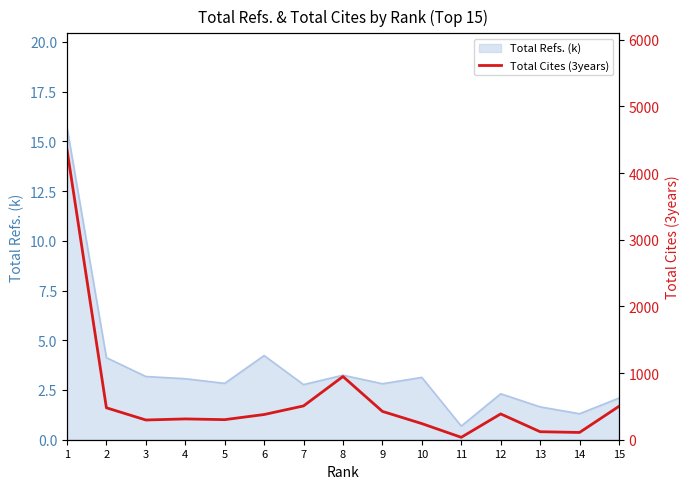

How many lines are shown in the chart?

1